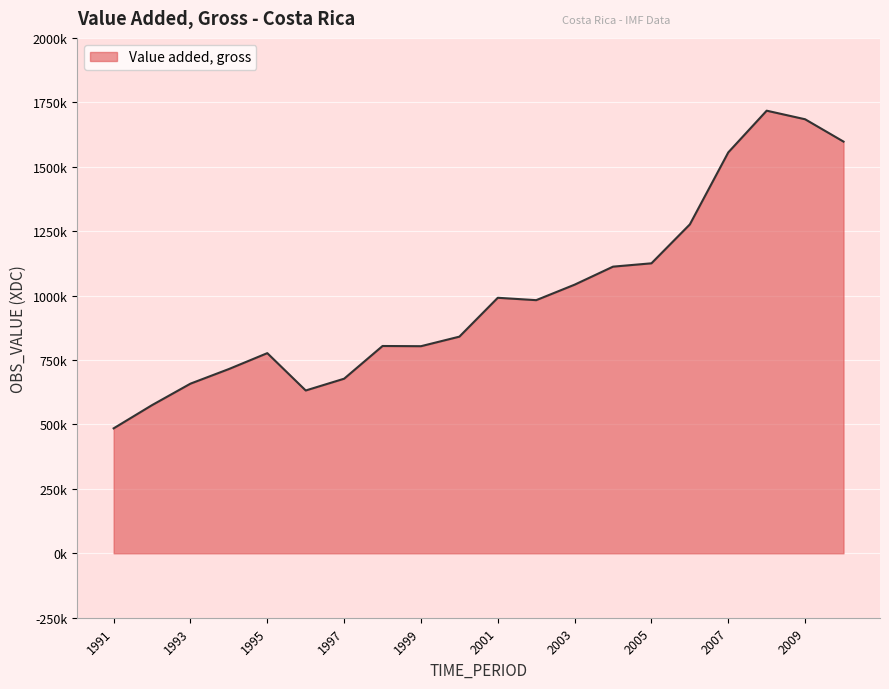

Is this an area chart (filled region under the line)?

Yes